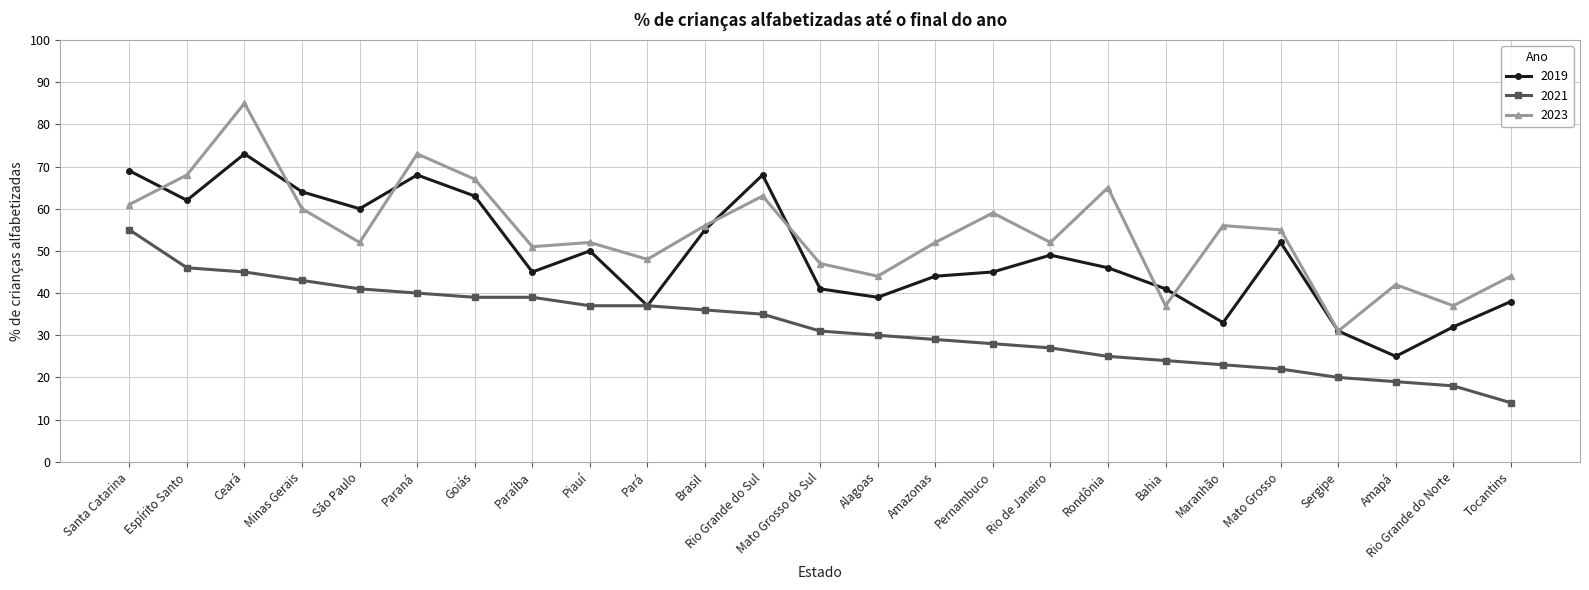

What is the difference between the highest and lowest values at Espírito Santo?

22